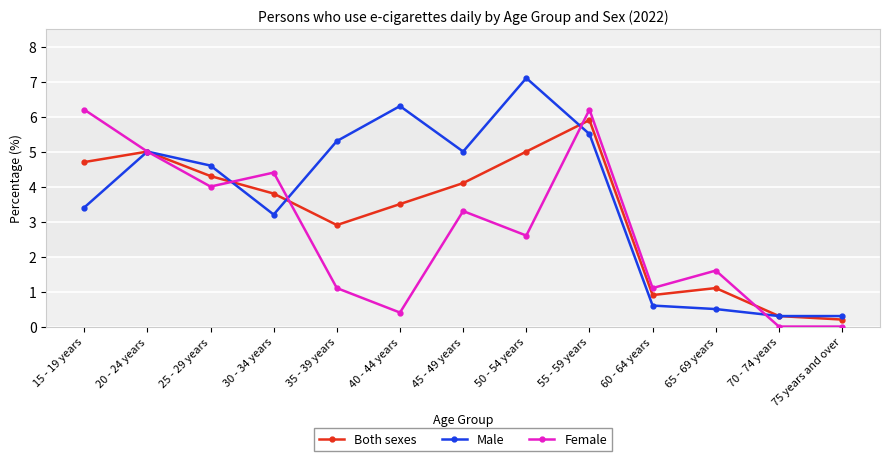

Which series has the largest total across all categories?

Male